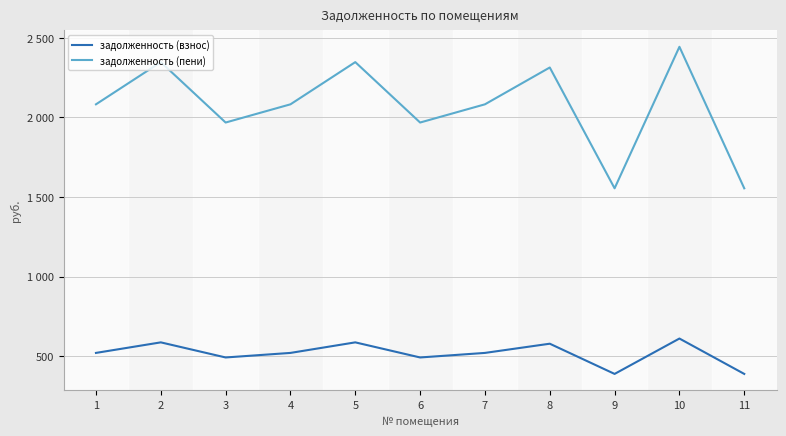

True or false: задолженность (пени) and задолженность (взнос) intersect in this chart.

False